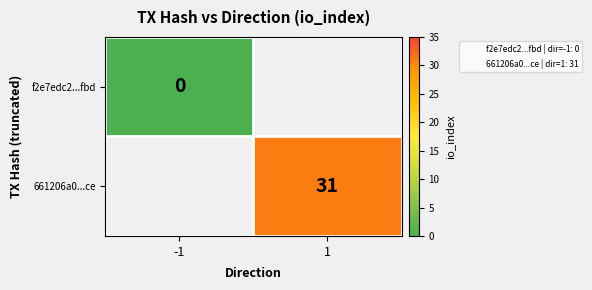

True or false: 661206a0...ce has a value of 53 at 1.

False